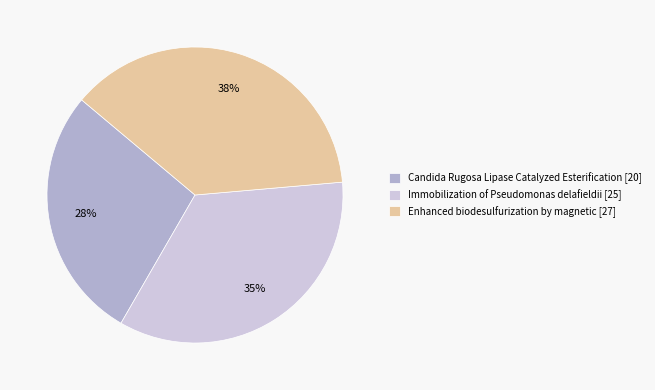

To the nearest percent, what is the difference between the Candida Rugosa Lipase Catalyzed Esterification [20] and Immobilization of Pseudomonas delafieldii [25] slice percentages?

7%